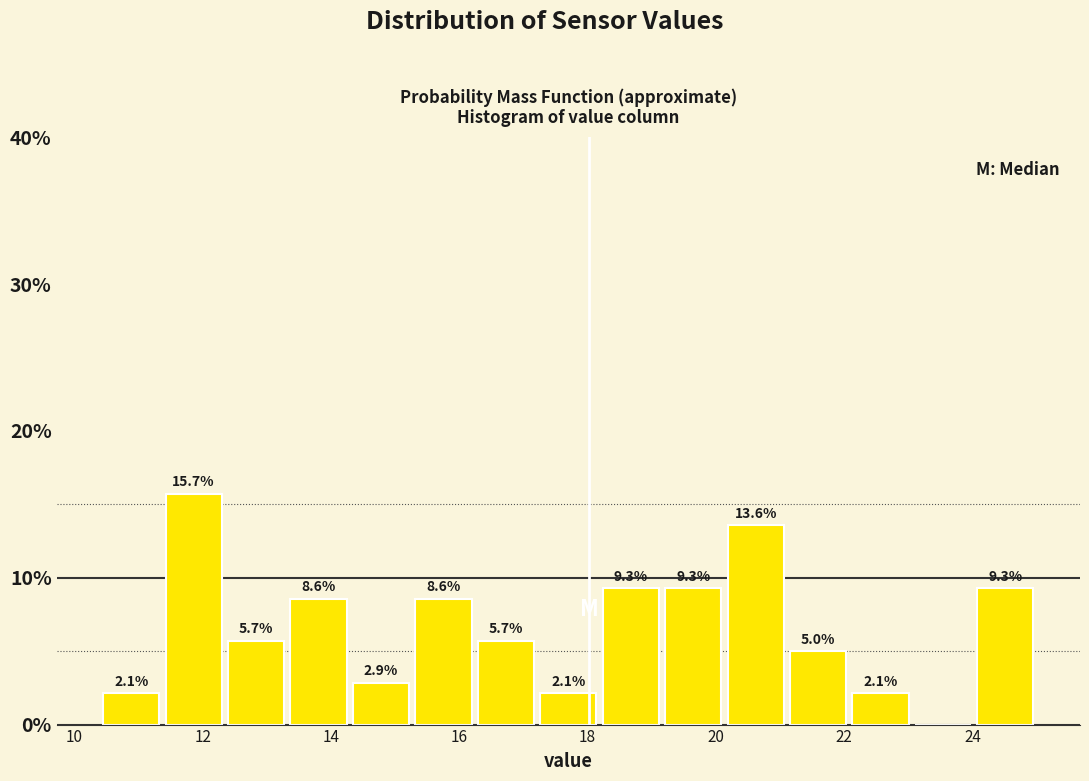

Over which range of the x-axis is the bar tallest?

11.4 to 12.4